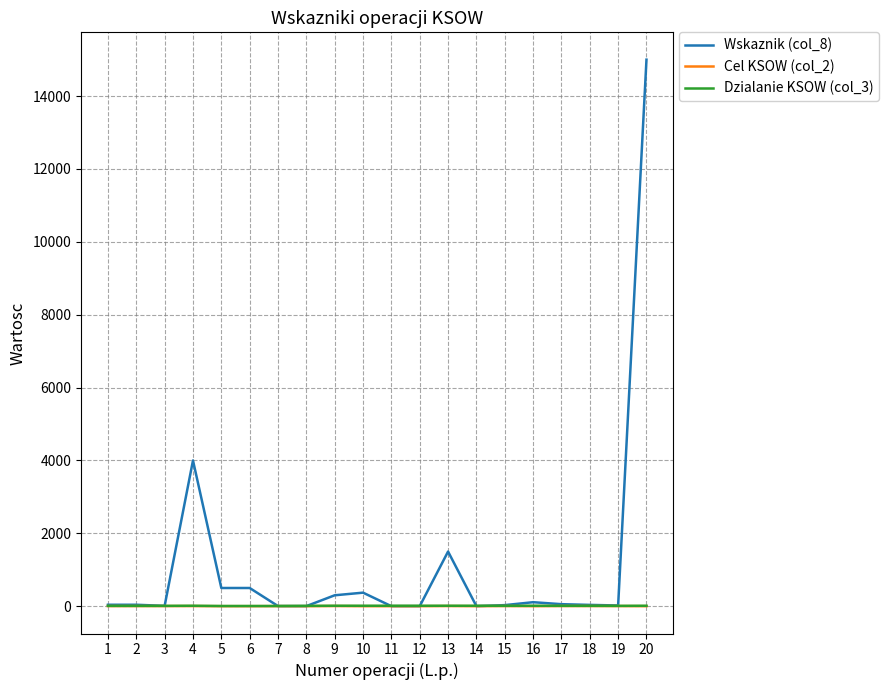

What is the difference between the highest and lowest values at 16?

109